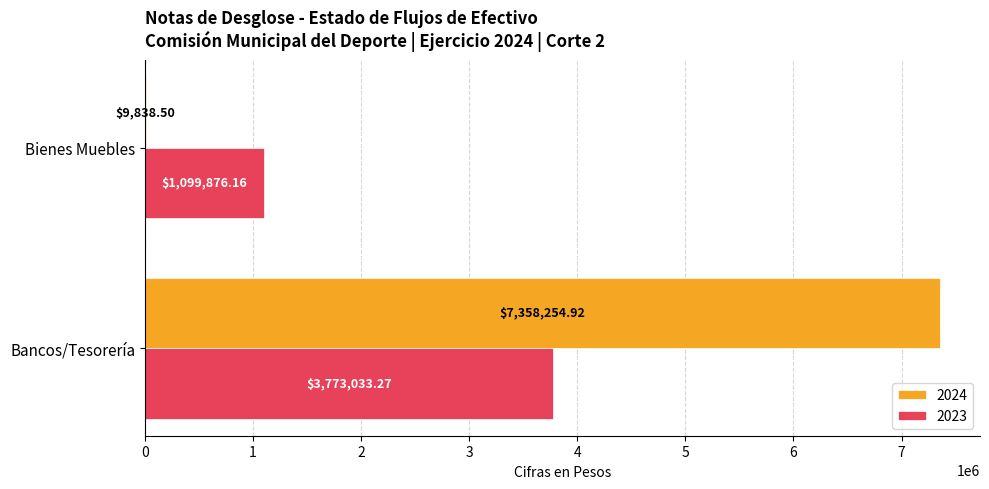

At which label does 2023 reach its peak?

Bancos/Tesorería